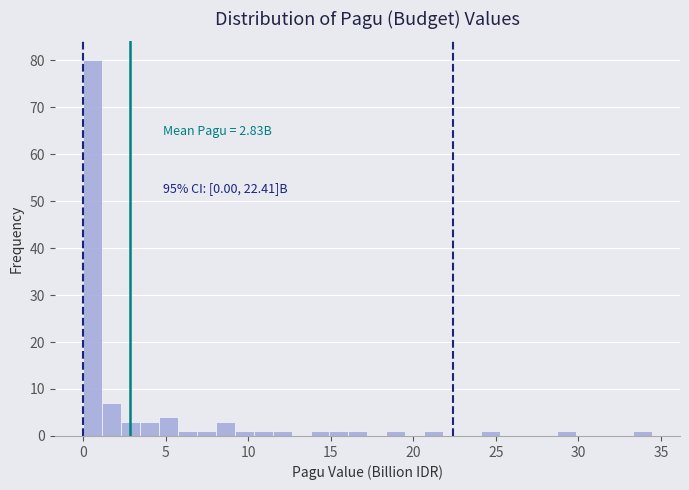

Read against the x-axis, roughly where is the centre of the tallest bar?

0.5